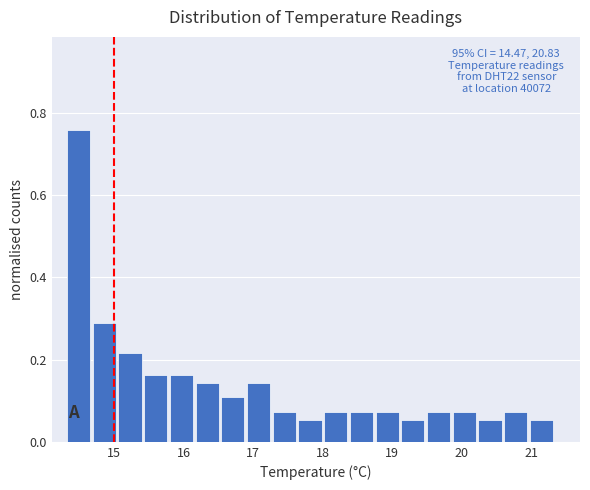

Around what value on the x-axis is the tallest bar? Give the approximate position of its centre, as read against the axis.

14.5